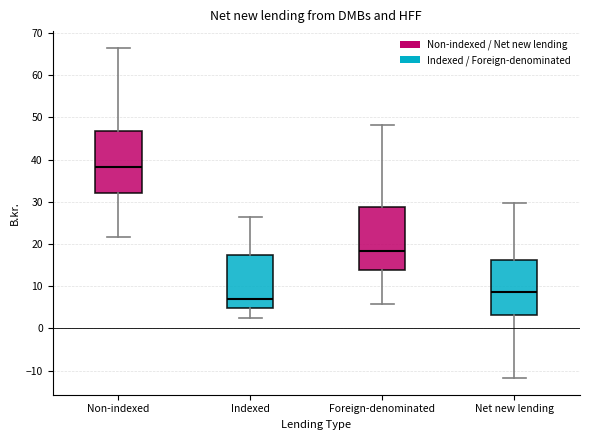

Where is the lower edge of the box for Foreign-denominated on the y-axis? The values are not printed on the chart, so give them approximately, as read against the axis.

14